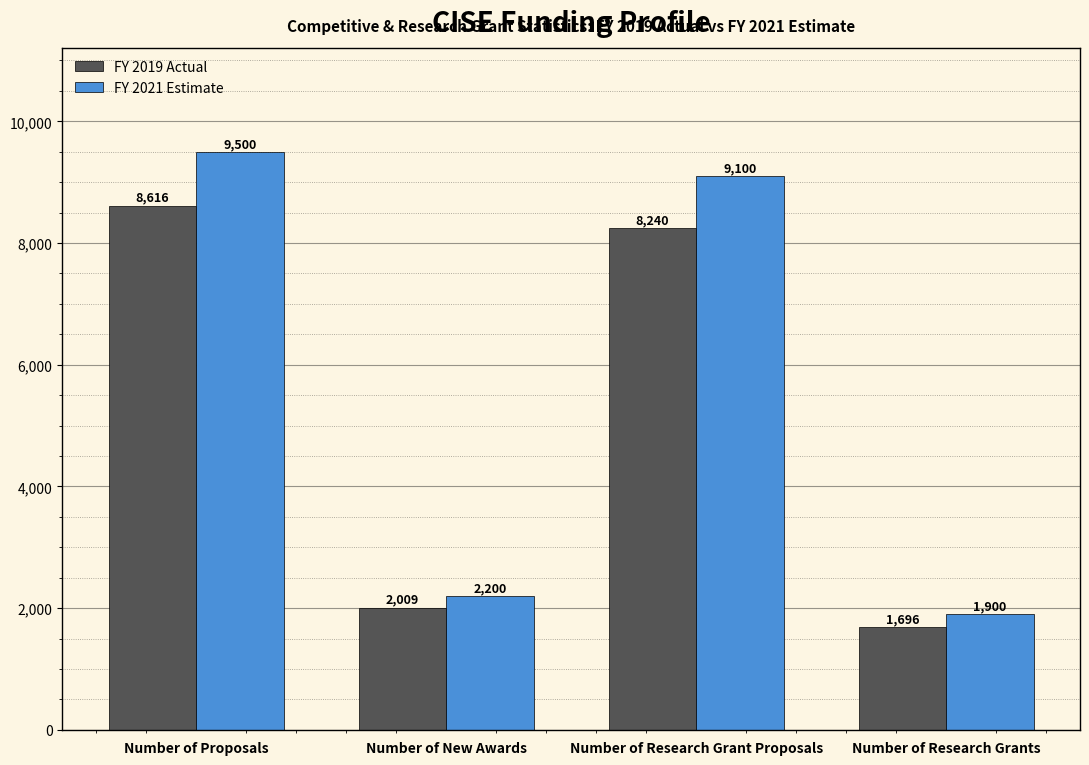

What is the value of the FY 2019 Actual bar at the 4th from the left?

1696